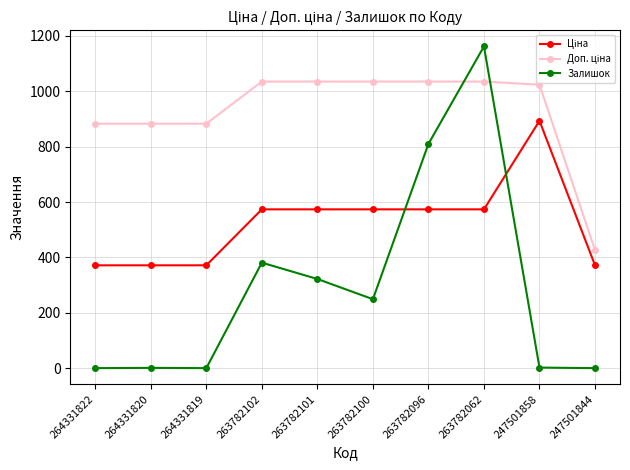

What is the total value across all series at 247501844?

797.3